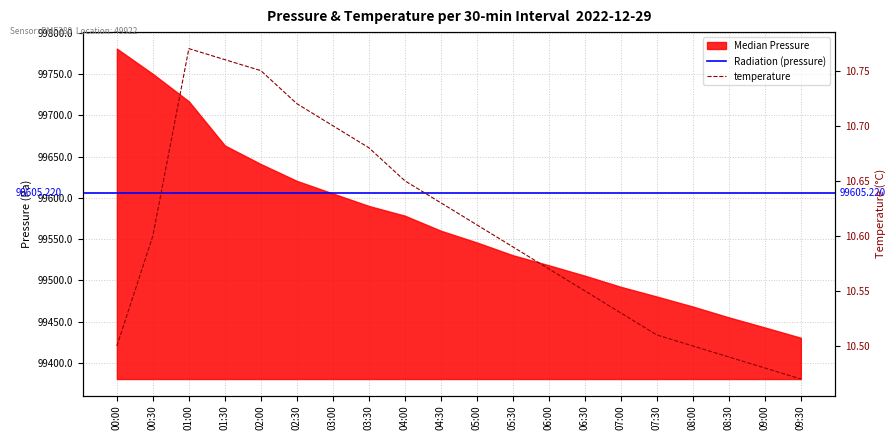

What is the ratio of the value at 00:00 to the value at 05:00?

1.0